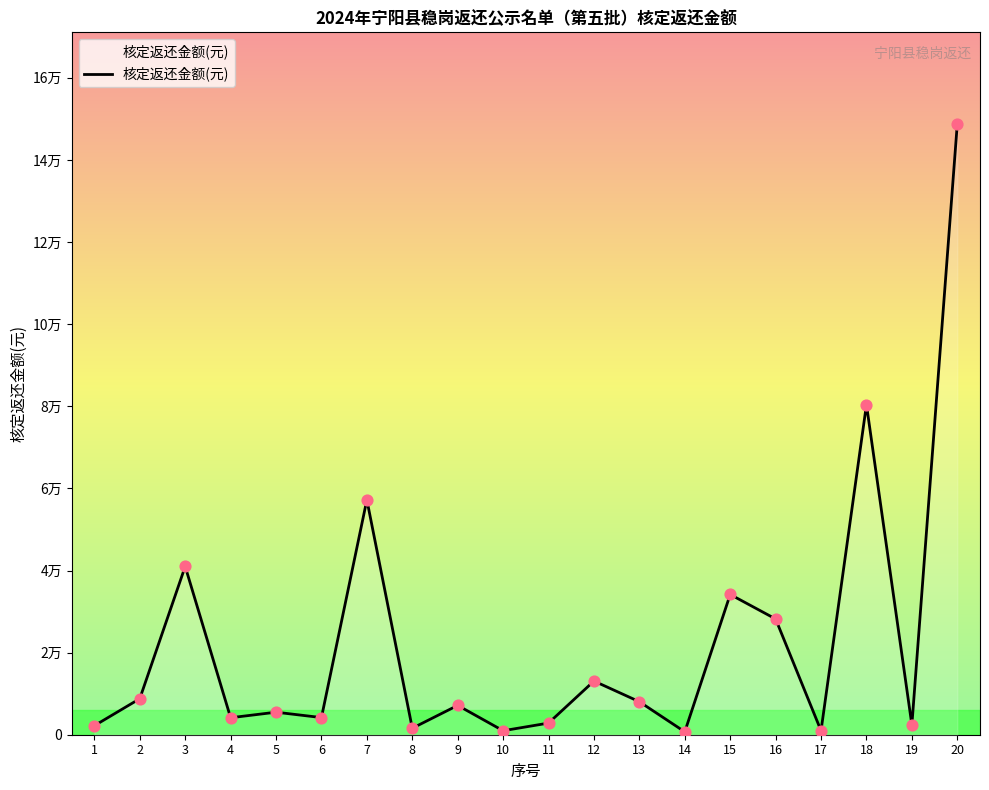

What is the ratio of the value at 20 to the value at 1?

67.7